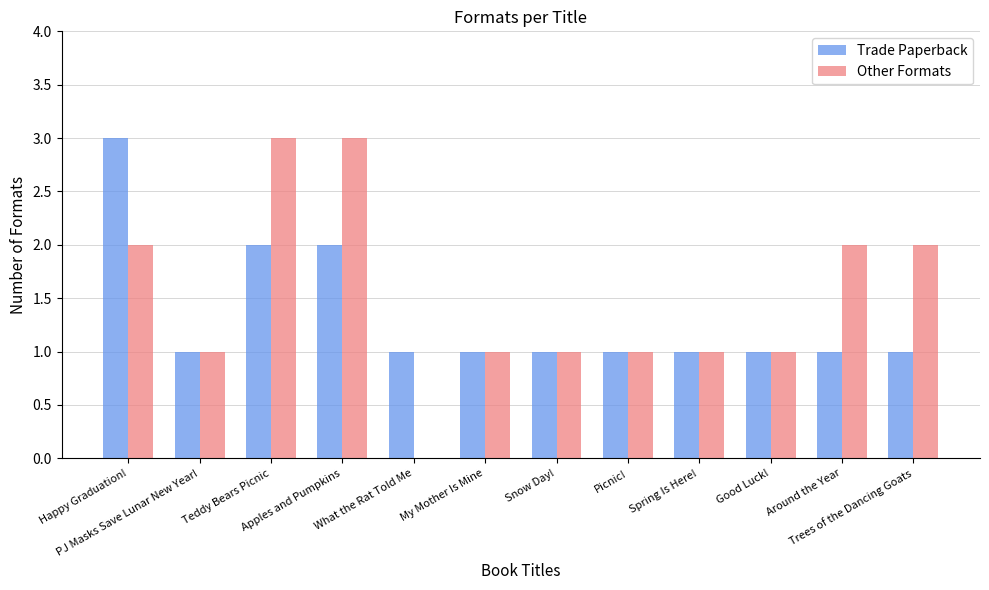

Where does the Other Formats series first go above 1?

Happy Graduation!